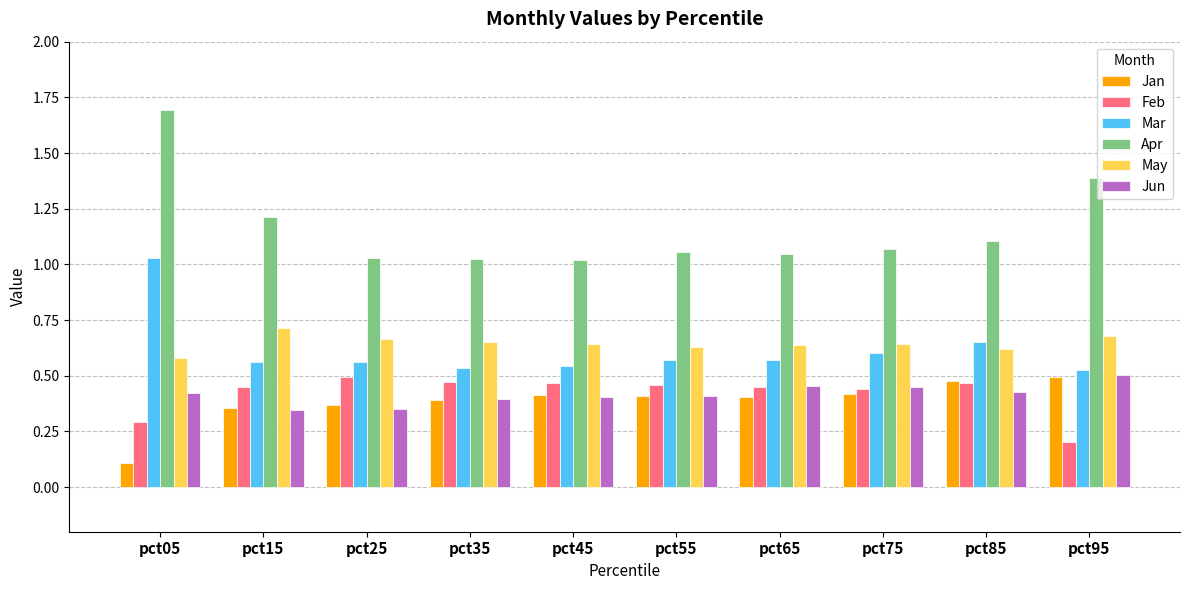

What is the maximum value shown in the chart?

1.7